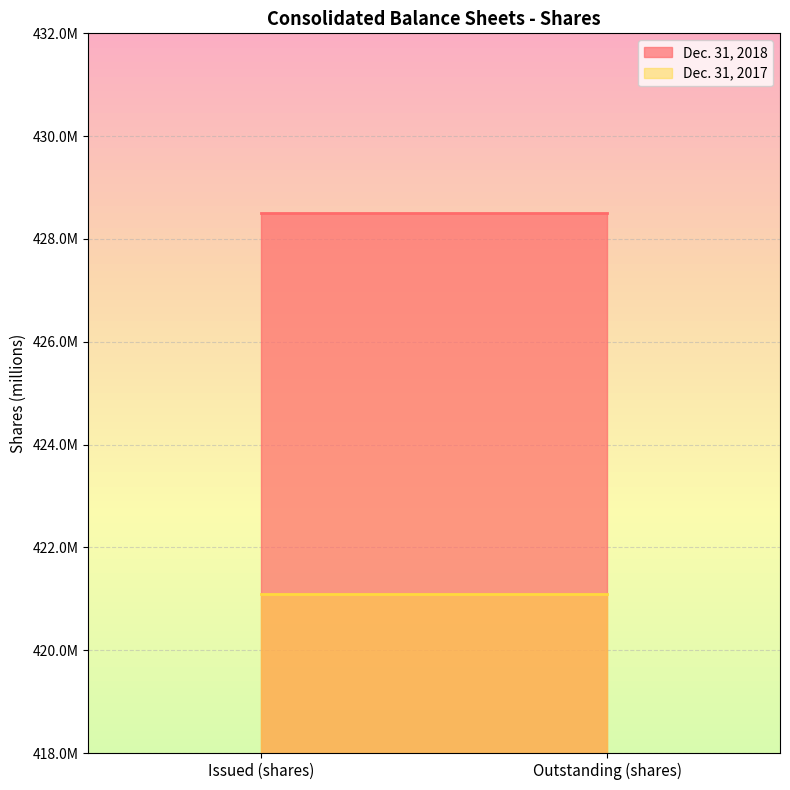

Reading right to left, extract all data points from this chart.

Dec. 31, 2018: 428.5	428.5
Dec. 31, 2017: 421.1	421.1